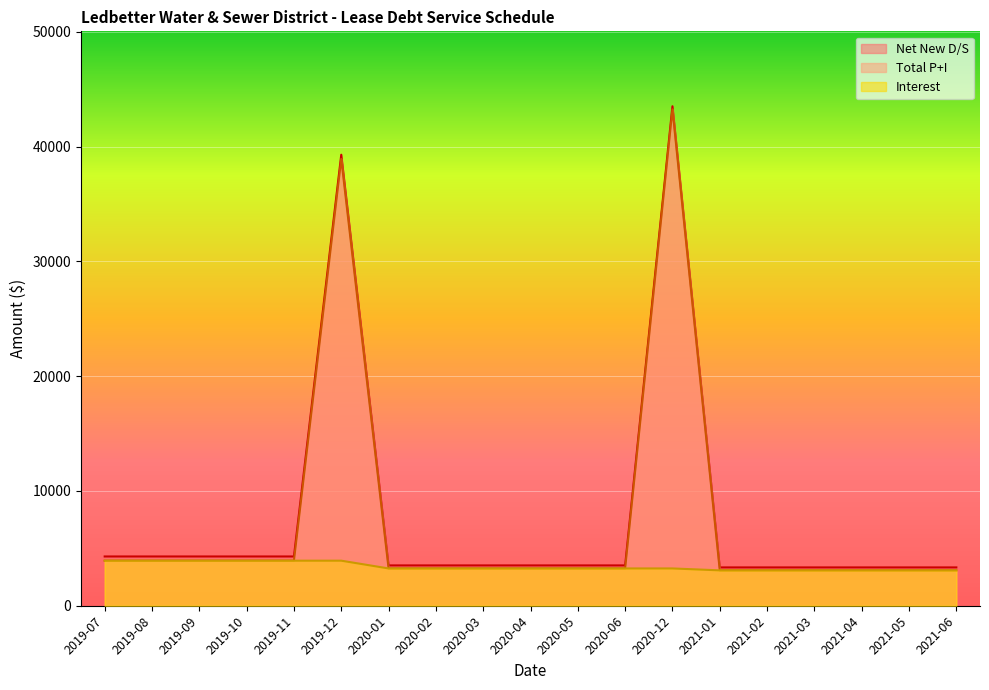

Is the value of Net New D/S at 2021-06 greater than the value of Interest at 2020-02?

Yes